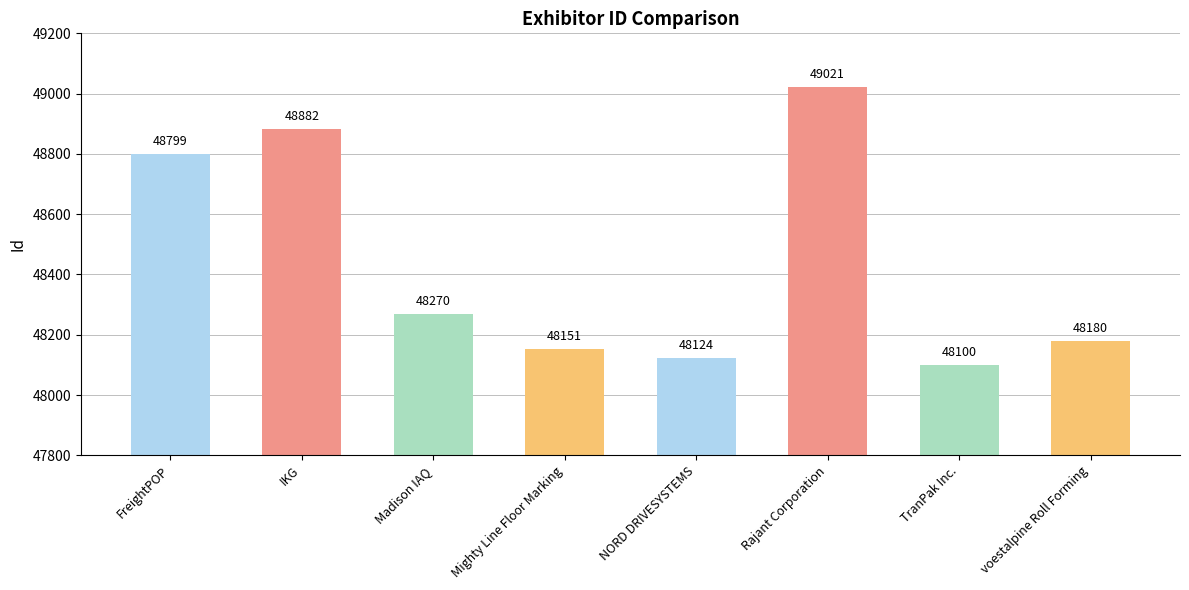

What is the change in value from NORD DRIVESYSTEMS to Rajant Corporation?

+897